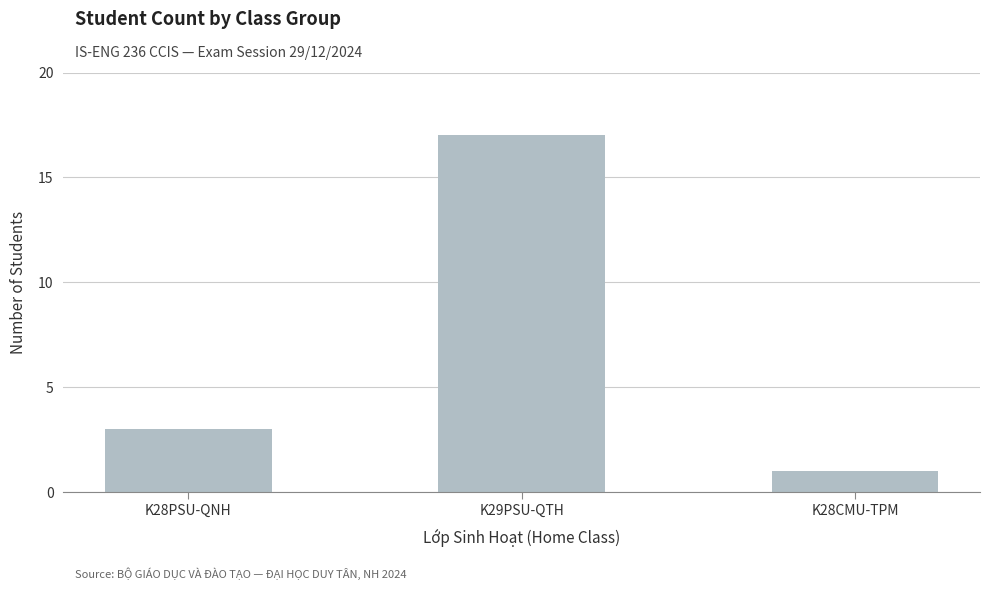

Are the bars grouped side by side (vs. stacked)?

No